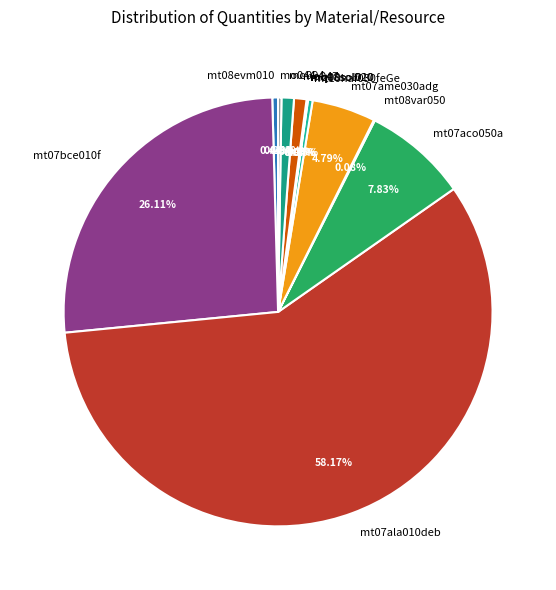

Which has a higher value, mo047 or mt07bce010f?

mt07bce010f